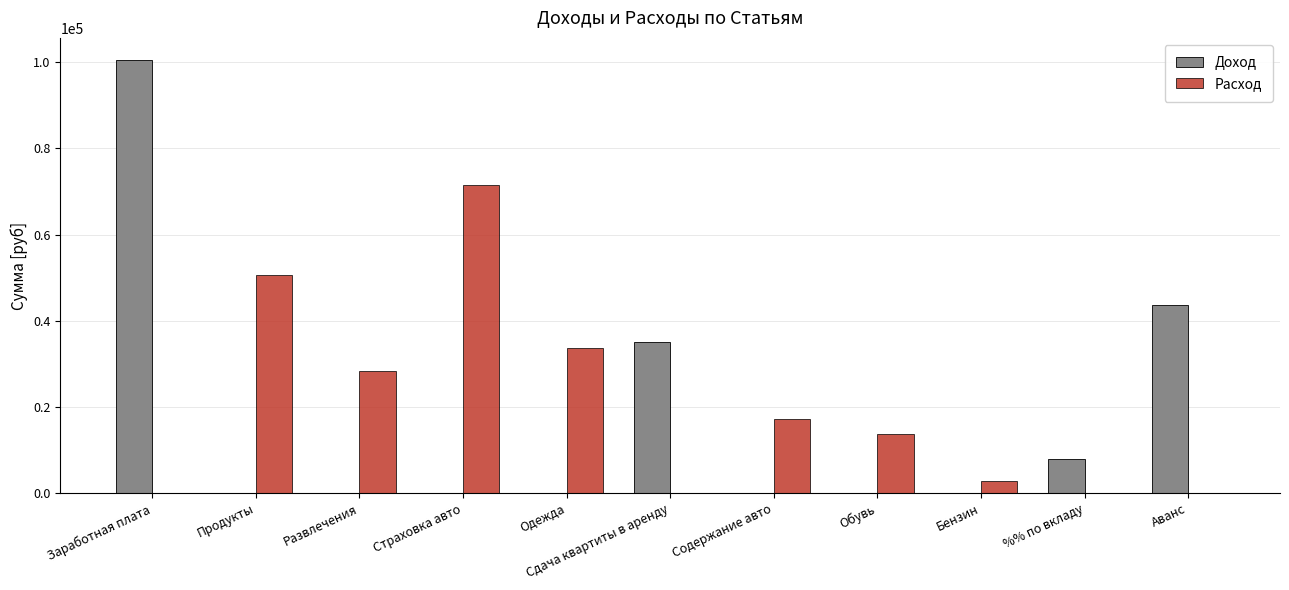

At which category is the sum across all series the highest?

Заработная плата